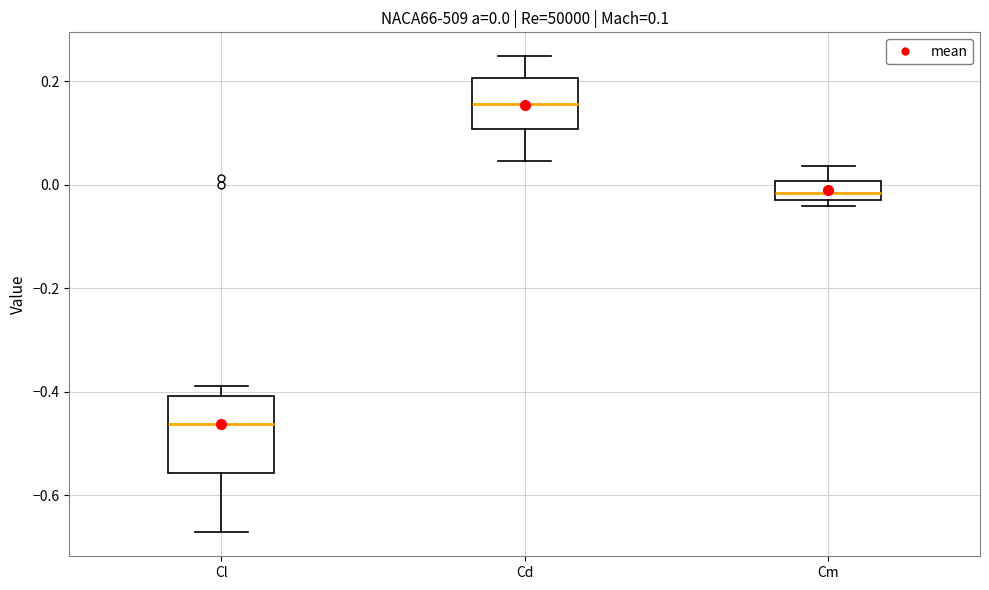

Which box has the highest median line?

Cd